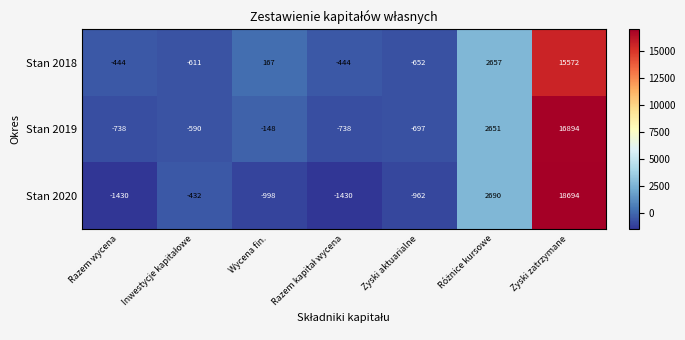

List the series in order of their overall mean, highest first.

Stan 2019, Stan 2018, Stan 2020